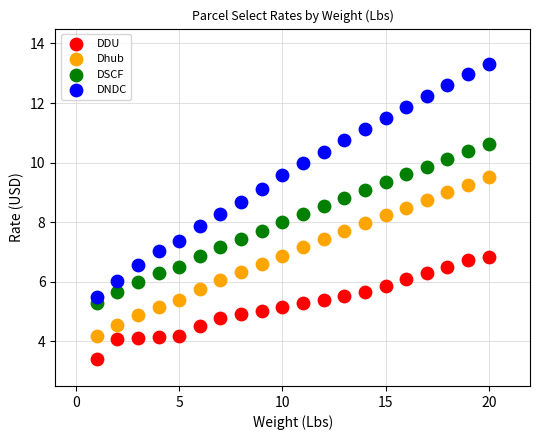

Across all data points, what is the range of X values (max minus min)?

19.0